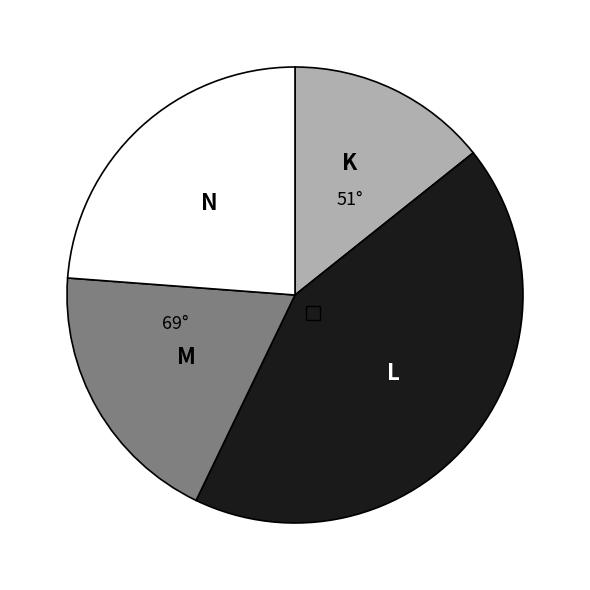

Is there a majority slice in this chart?

No